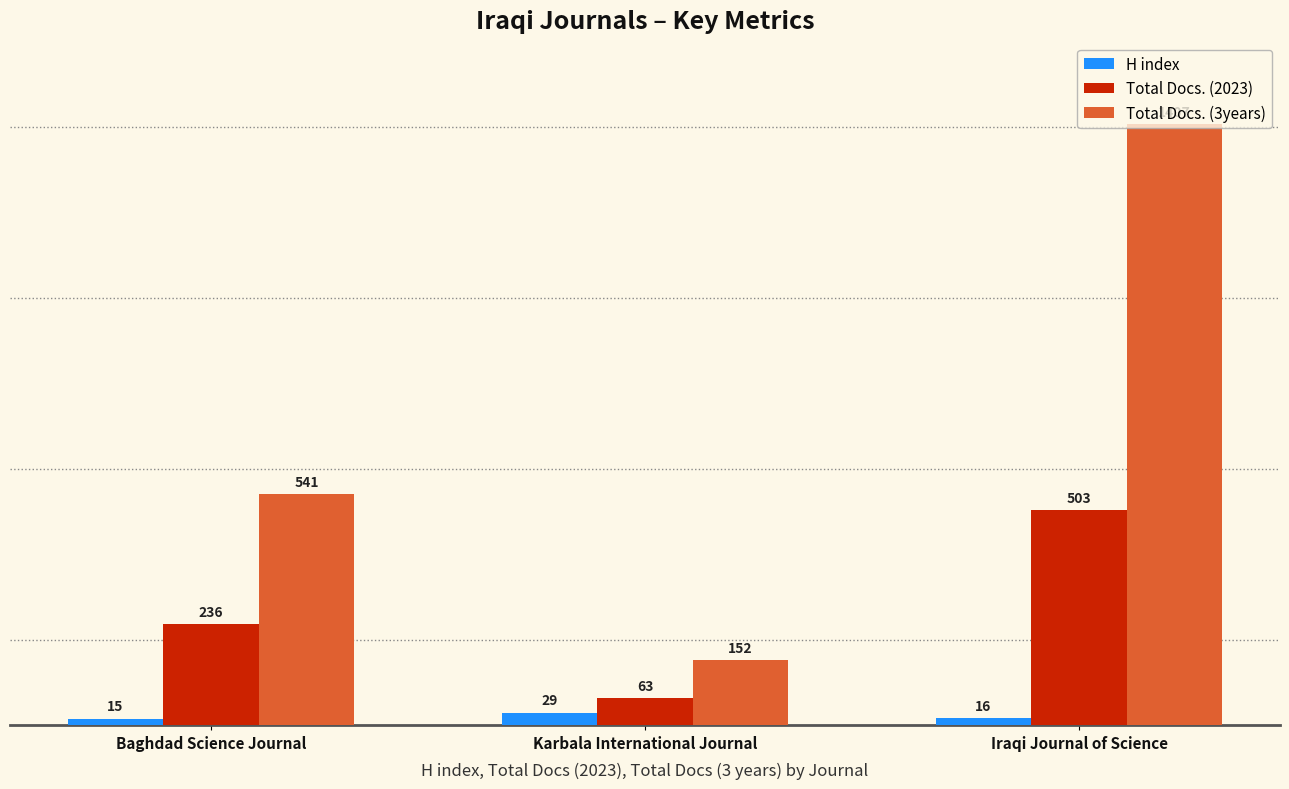

Rank the categories by Total Docs. (2023) value from lowest to highest.

Karbala International Journal, Baghdad Science Journal, Iraqi Journal of Science